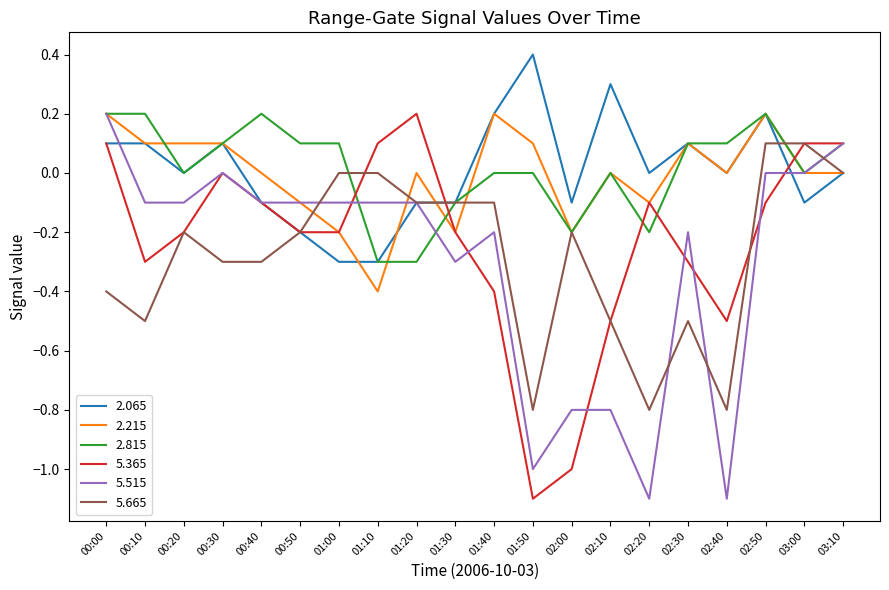

What is the difference between the maximum and minimum values in the 2.815 series?

0.5